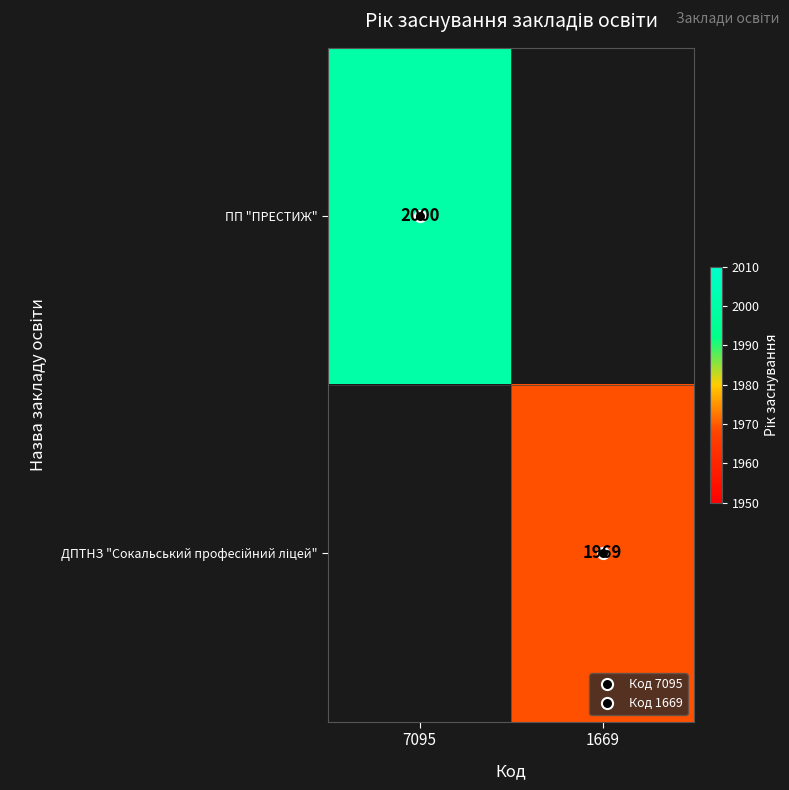

List the labels in order of ПП "ПРЕСТИЖ" value, smallest first.

7095, 1669